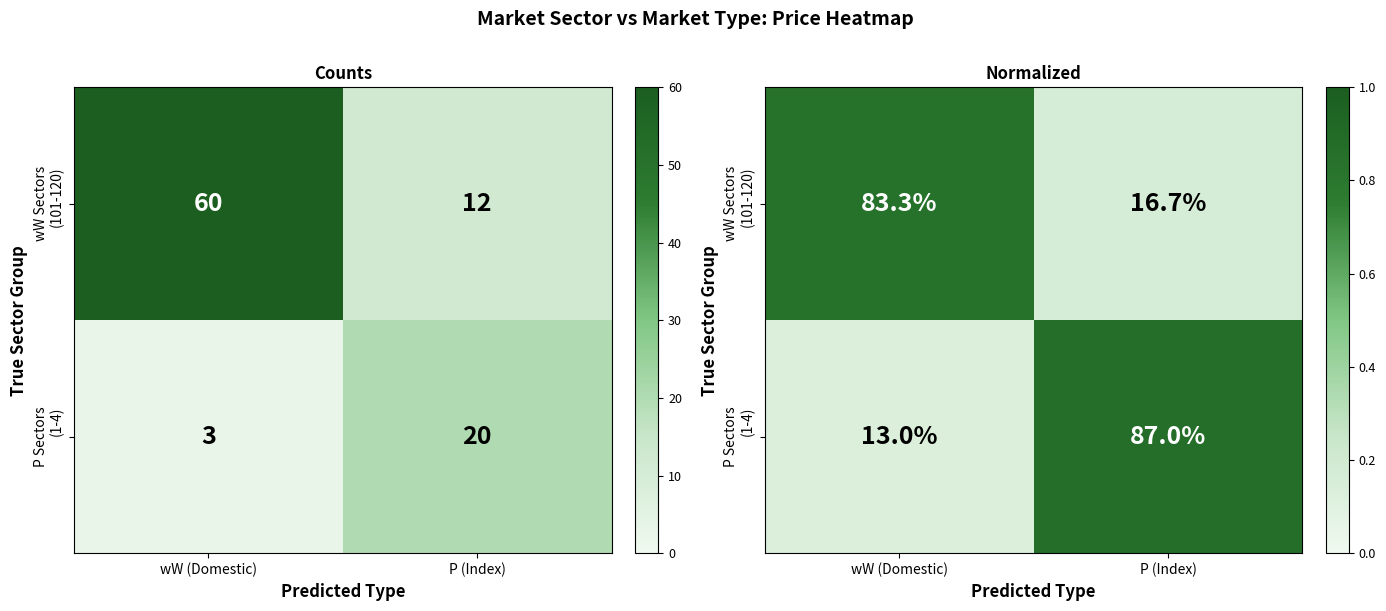

Which category has the highest value across all series?

P (Index)